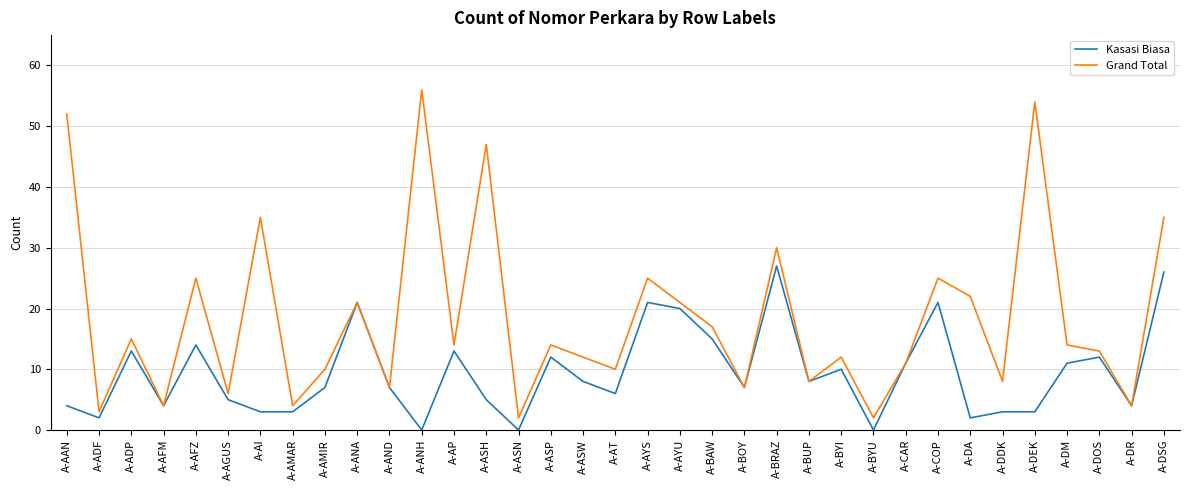

Which series has the largest range (max minus min)?

Grand Total